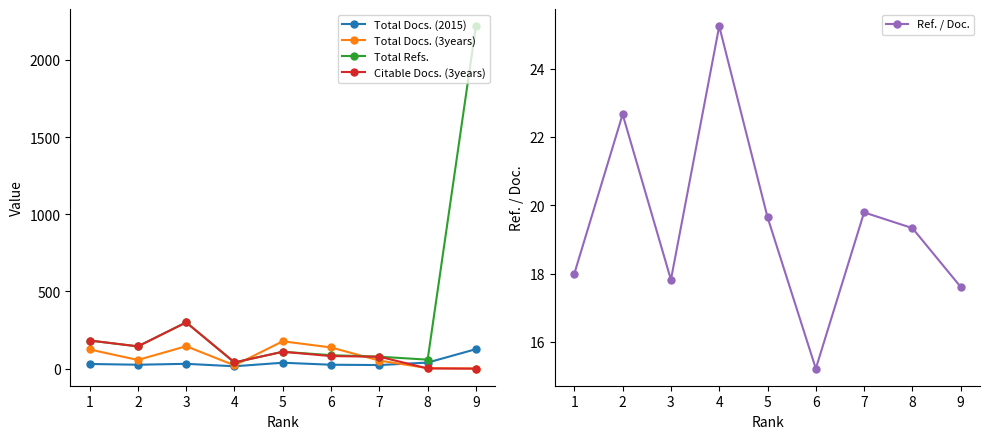

True or false: Total Docs. (3years) has more than 1 interior local peaks.

True